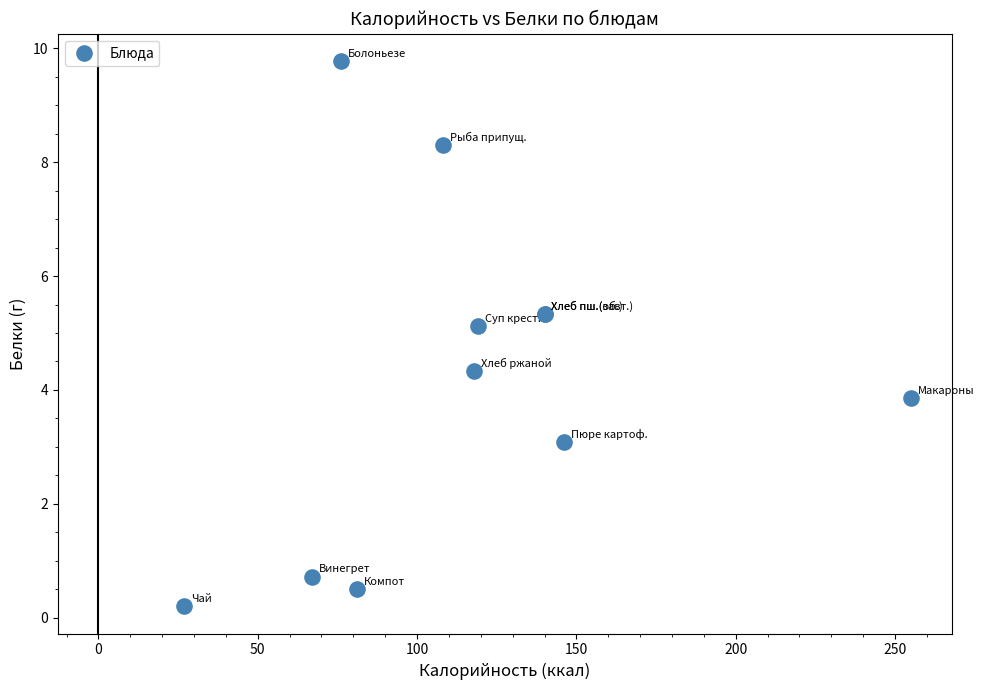

What Y value in the scatter plot is closest to 4?

3.9